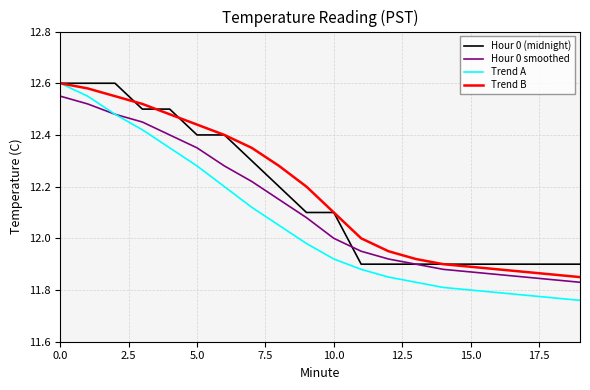

Which series has the widest spread of values?

Trend A